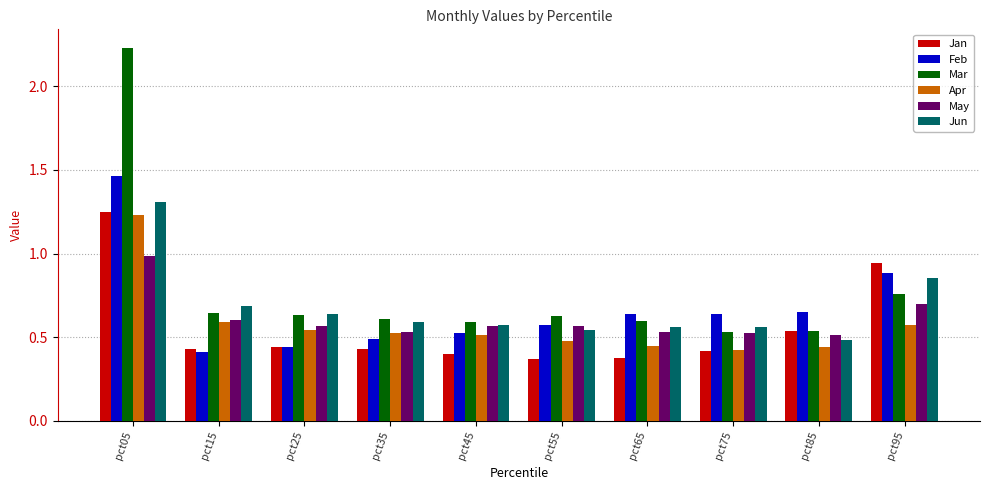

Which category has the highest value in the Feb series?

pct05